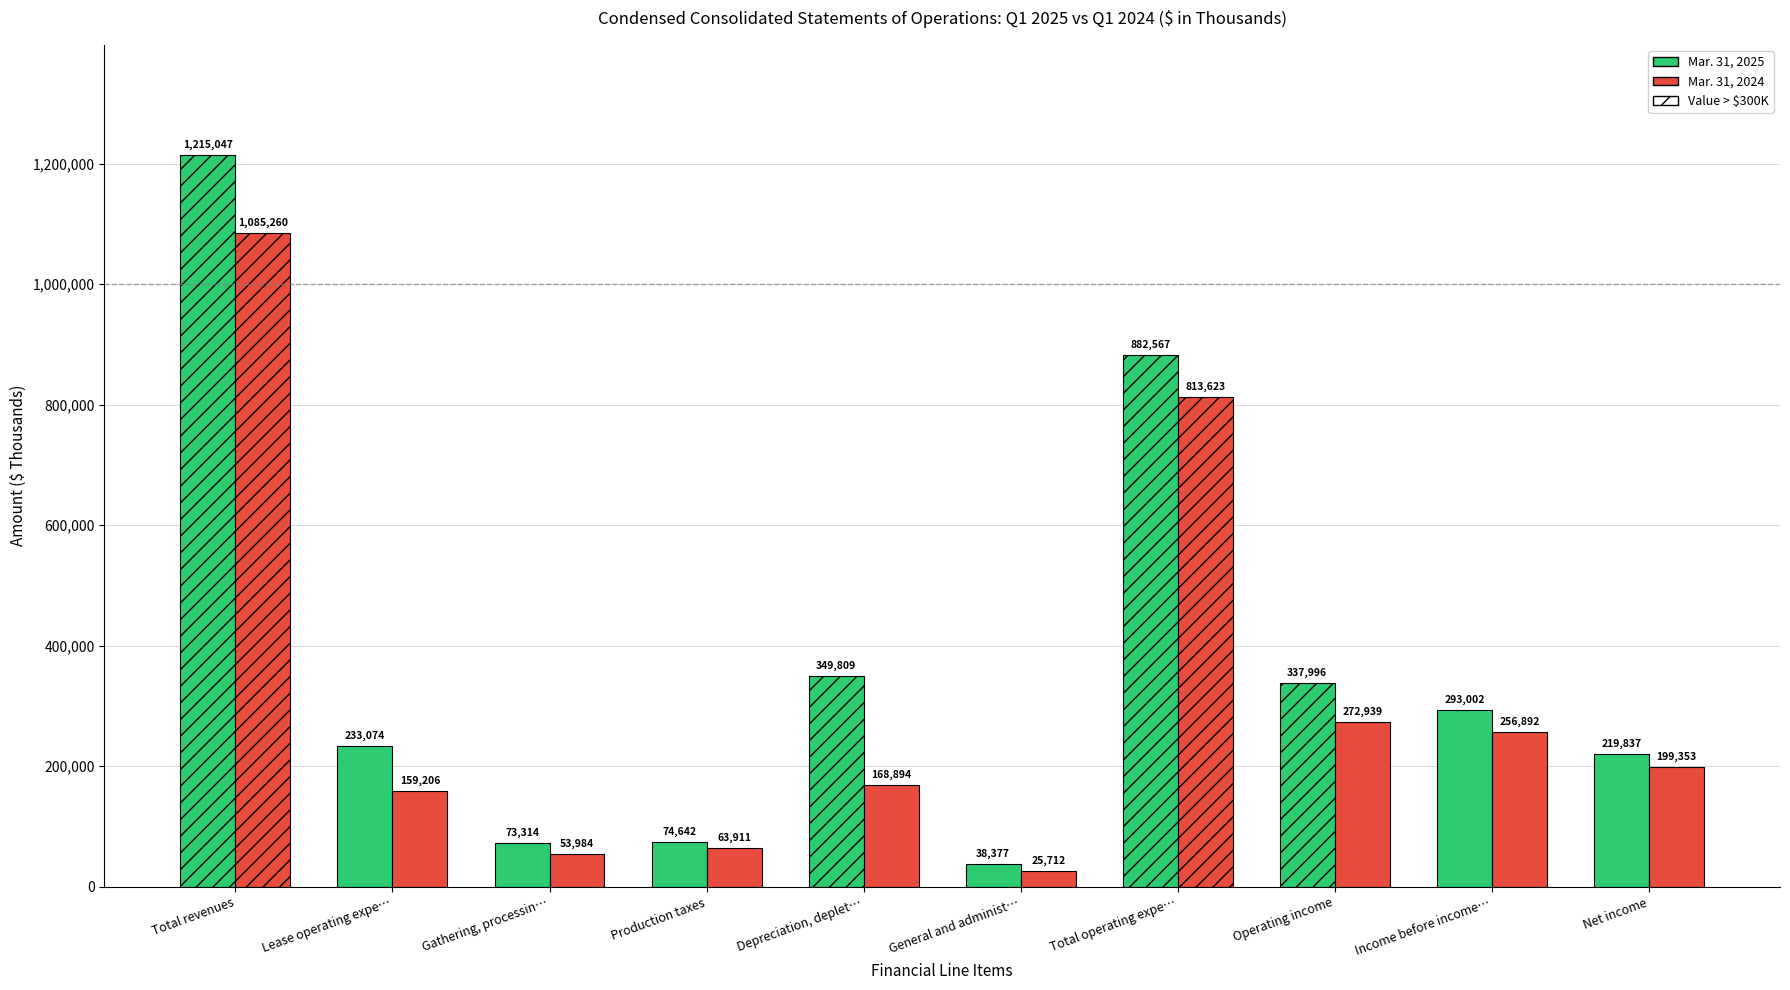

What is the difference between the Mar. 31, 2025 values at Production taxes and General and administrative expenses?

36265